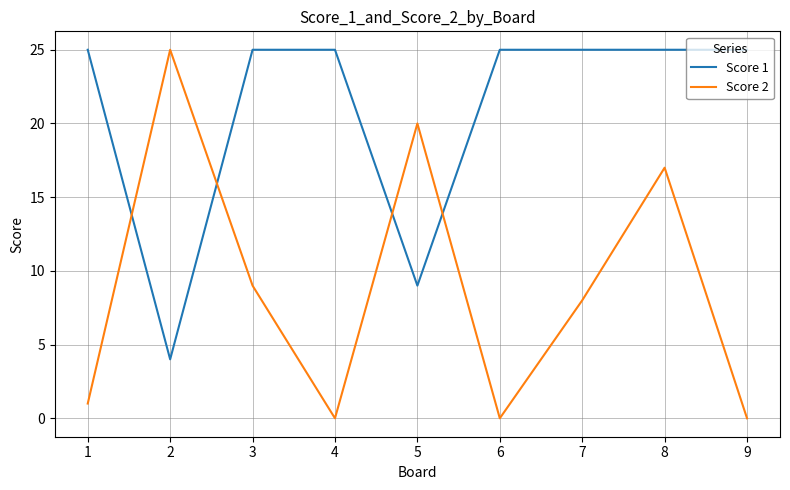

How many times do Score 1 and Score 2 cross each other?

4